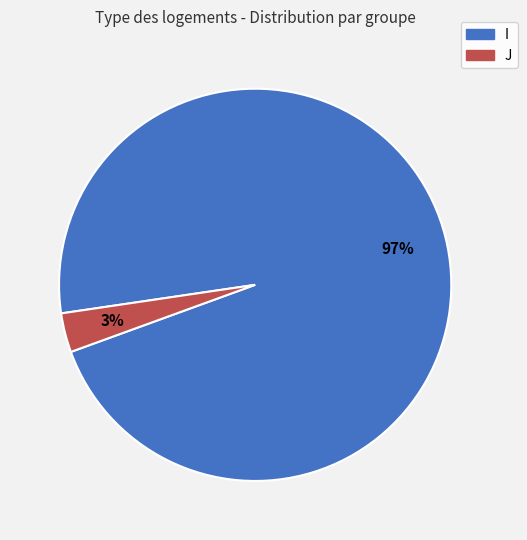

Is it true that I is 97% of the pie?

True